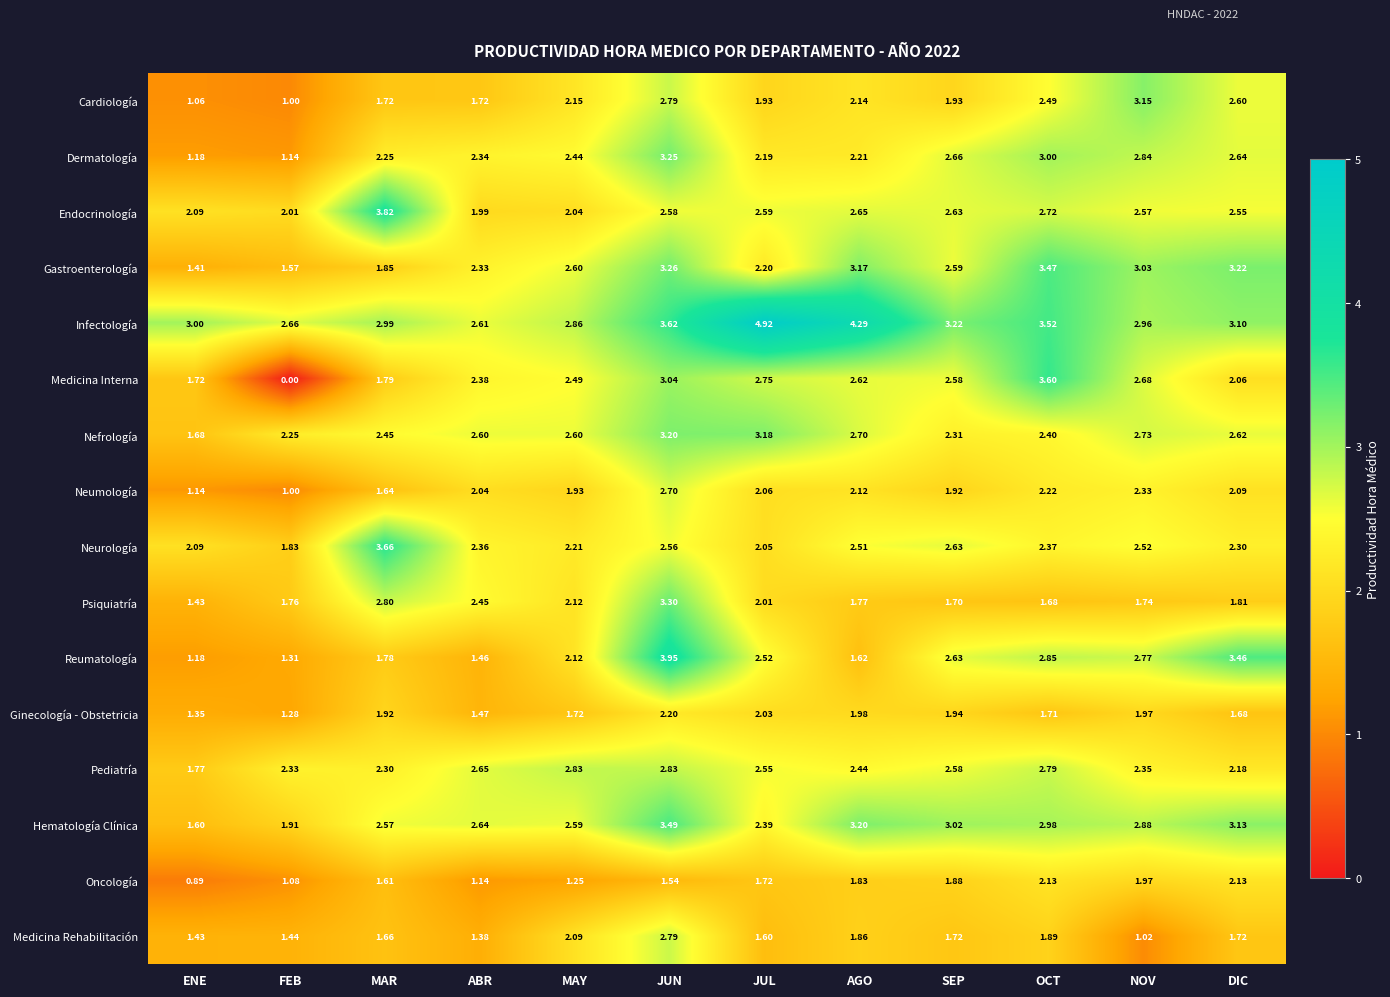

Between ENE and FEB, which series saw the biggest shift?

Medicina Interna